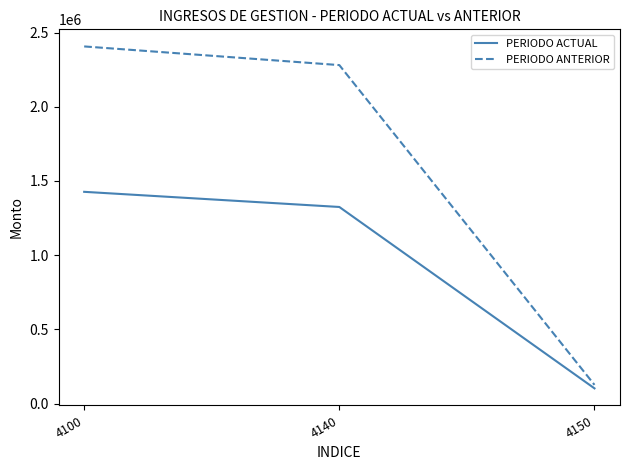

Reading right to left, extract all data points from this chart.

PERIODO ACTUAL: 102096.9	1324523.5	1426620.4
PERIODO ANTERIOR: 125787.0	2280663.1	2406450.1